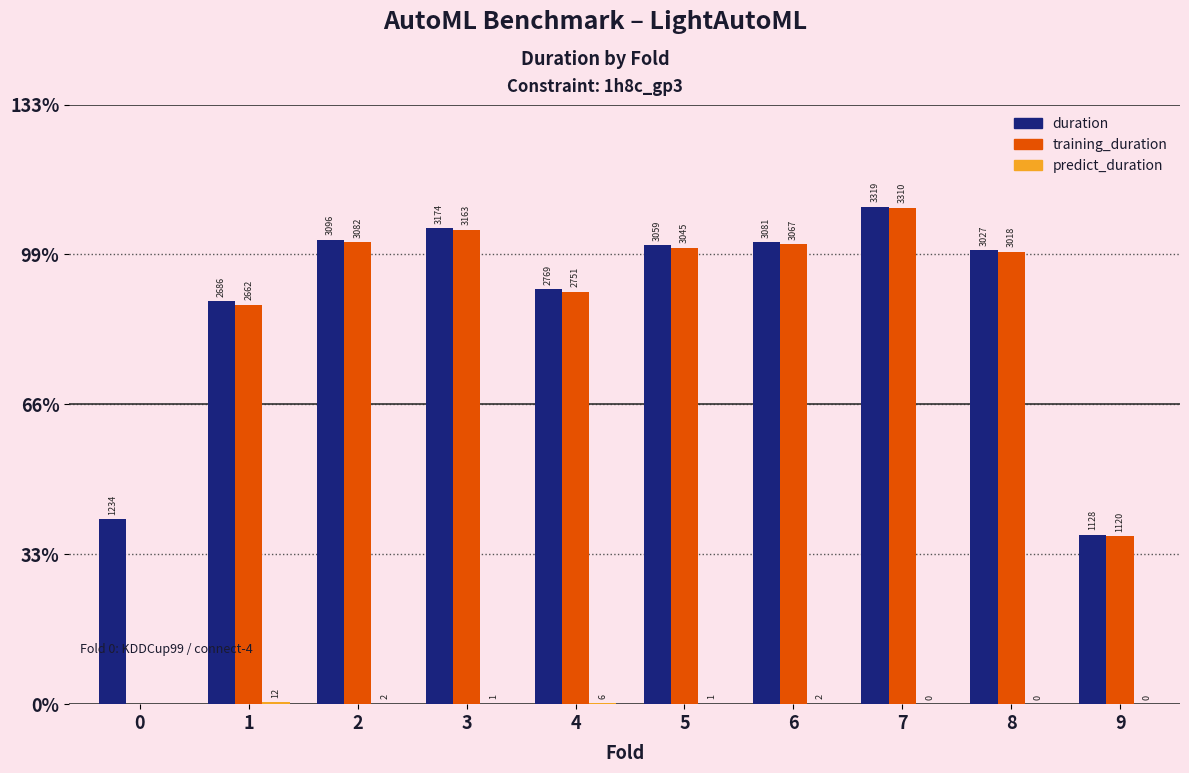

True or false: duration has a value of 452.6 at 0.

False